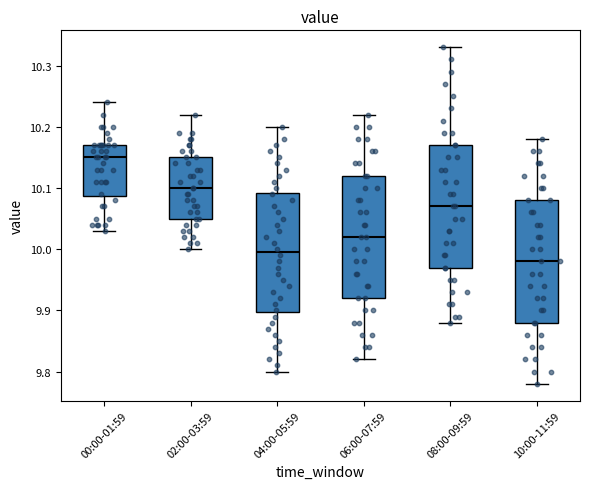

Where is the lower edge of the box for 08:00-09:59 on the y-axis? The values are not printed on the chart, so give them approximately, as read against the axis.

9.97